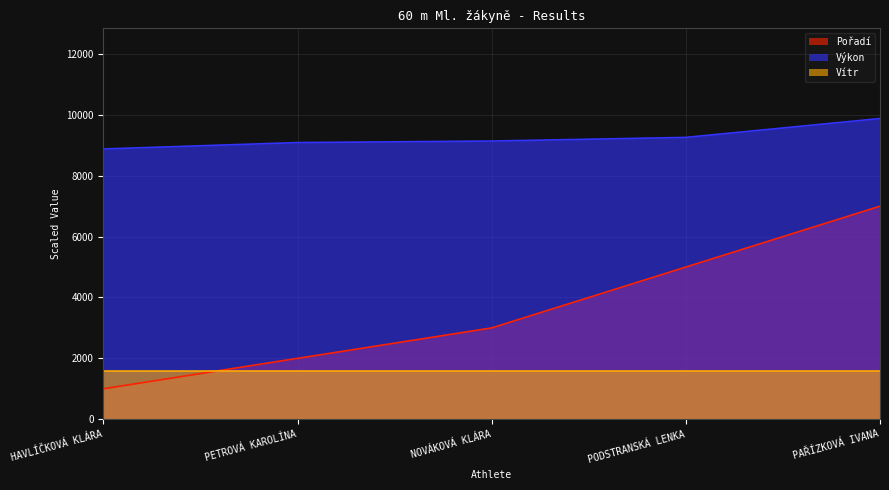

What is the total value across all series at PAŘÍZKOVÁ IVANA?

18480